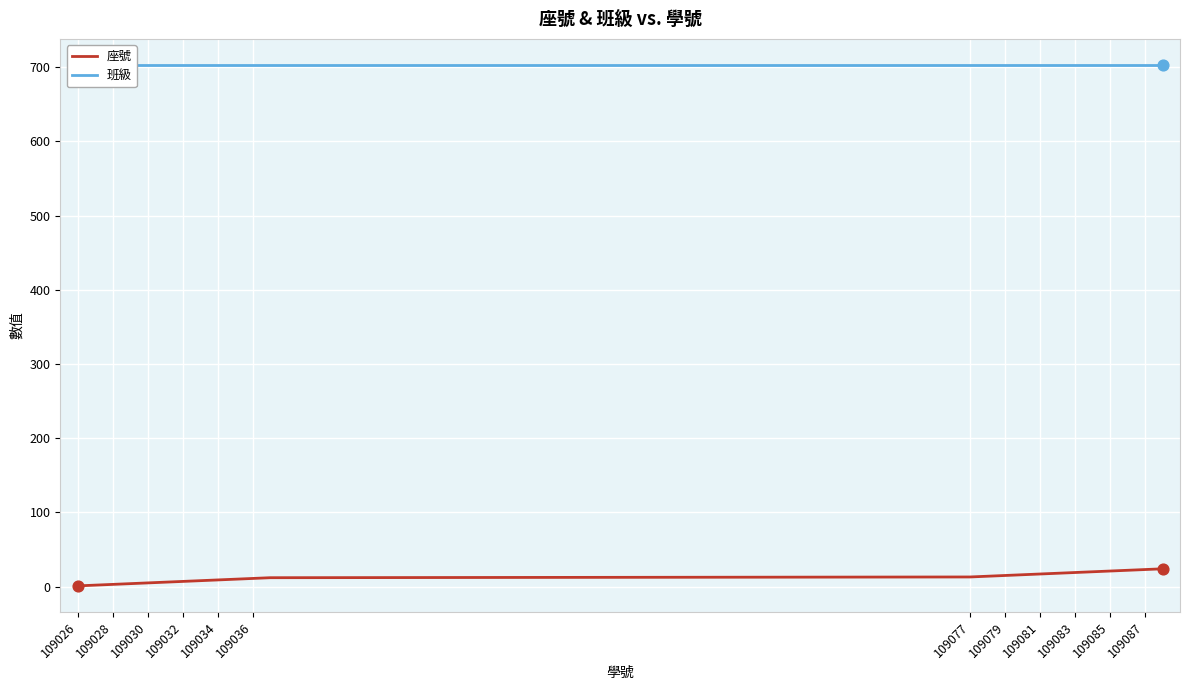

Which series reaches the maximum Y coordinate?

班級